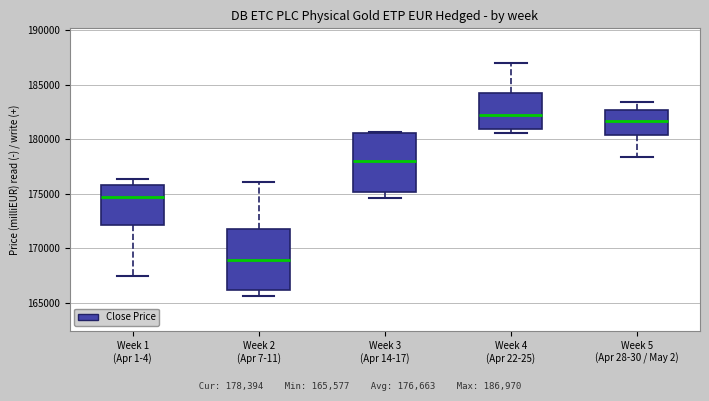

Which box's median line is the lowest?

Week 2 (Apr 7-11)